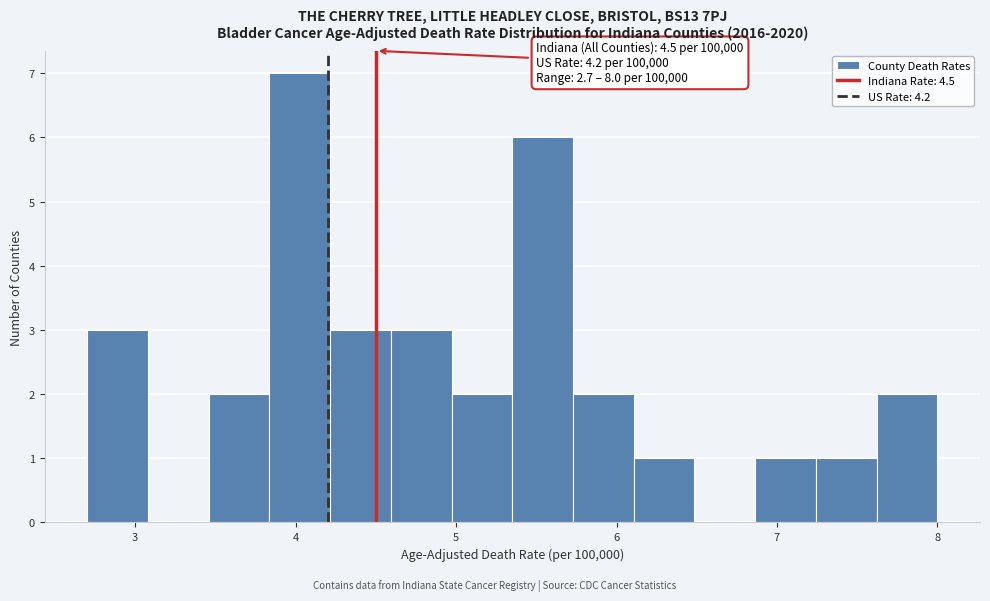

Around what value on the x-axis is the tallest bar? Give the approximate position of its centre, as read against the axis.

4.0